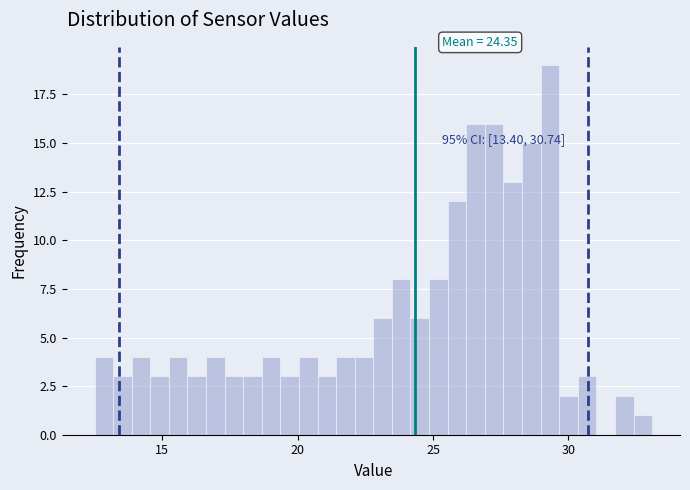

Read against the x-axis, roughly where is the centre of the tallest bar?

29.5